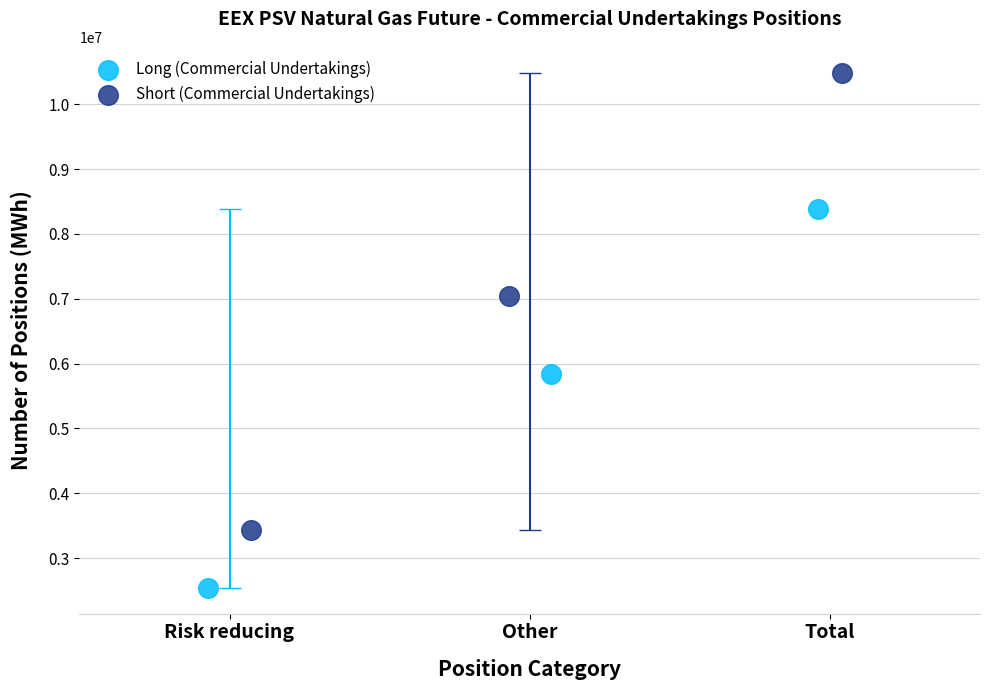

What are all the series names shown in the legend?

Long (Commercial Undertakings), Short (Commercial Undertakings)